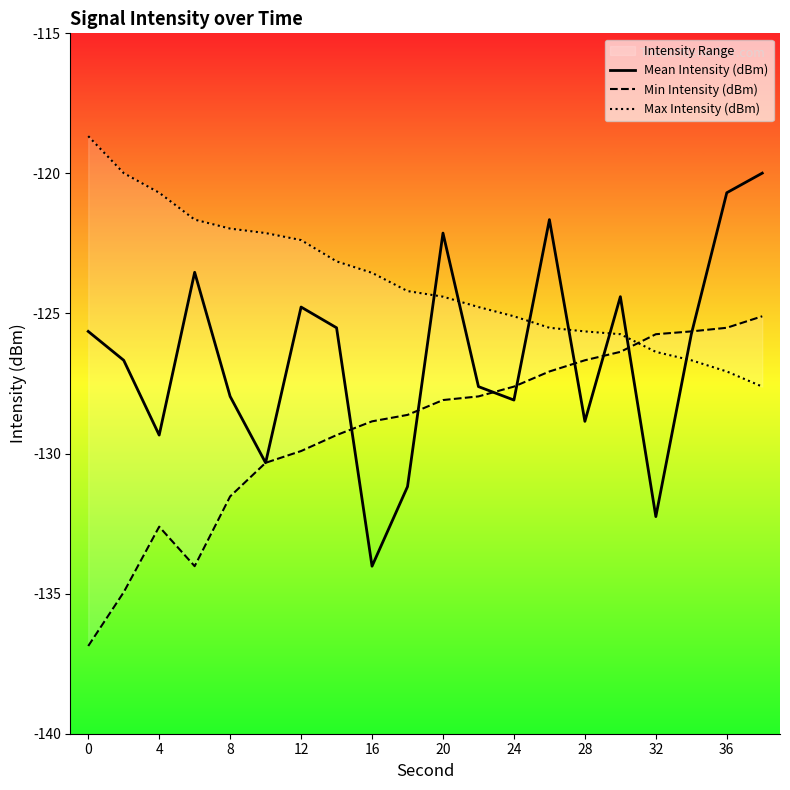

What is the average value of the Mean Intensity (dBm) series?

-126.5